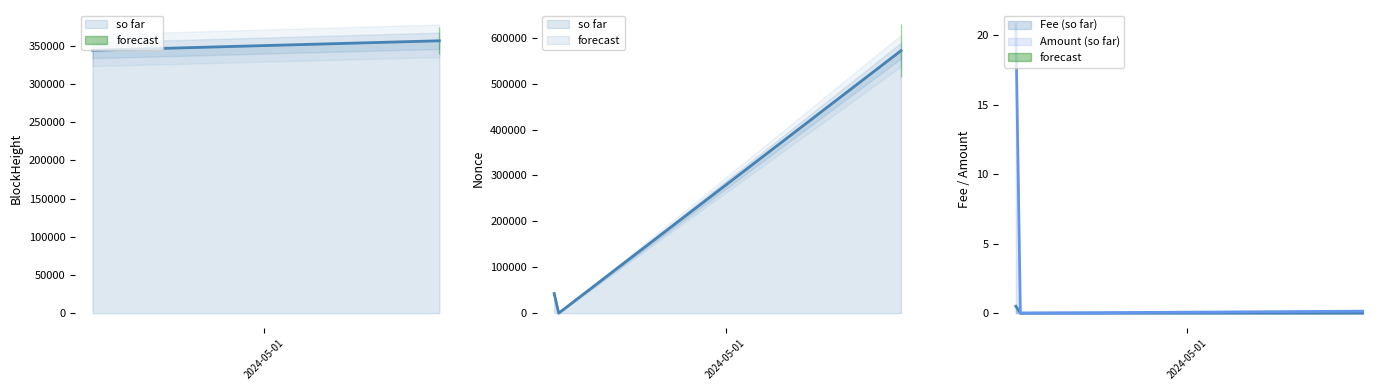

How many categories are shown in the chart?

3